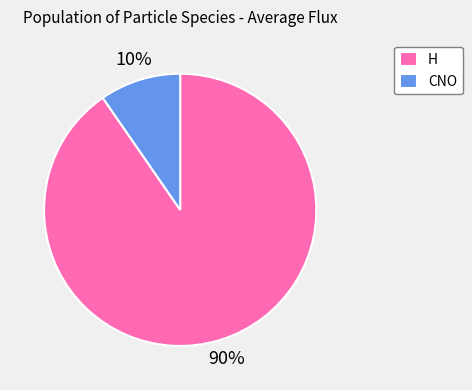

Combined, do CNO and H account for over 50%?

Yes